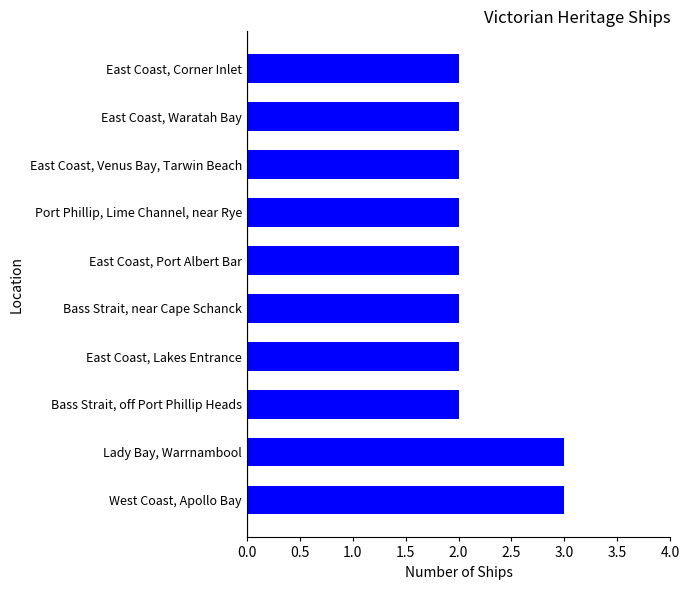

Approximately how many times larger is the value at Bass Strait, off Port Phillip Heads compared to East Coast, Port Albert Bar?

1.0